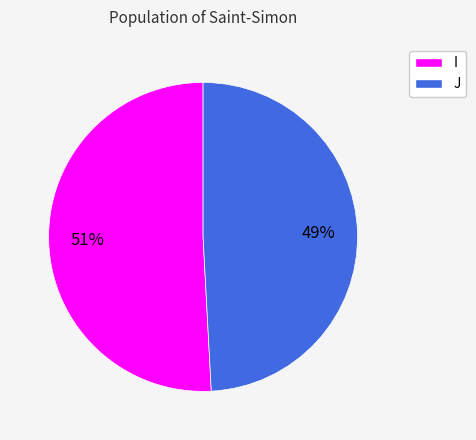

How many segments does this pie chart have?

2